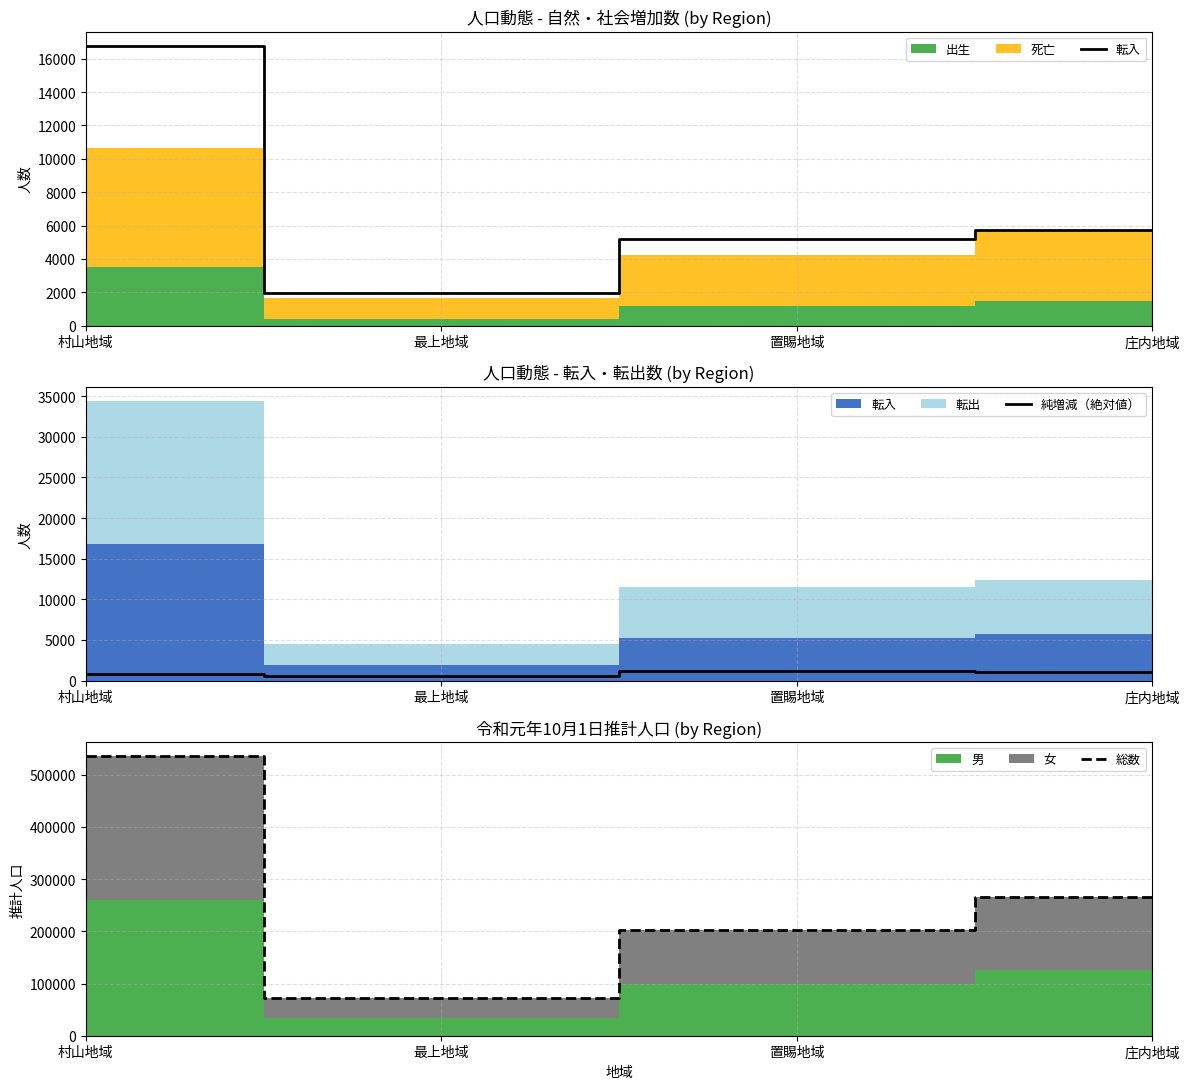

What is the highest value of the 純増減（絶対値） series?

1156